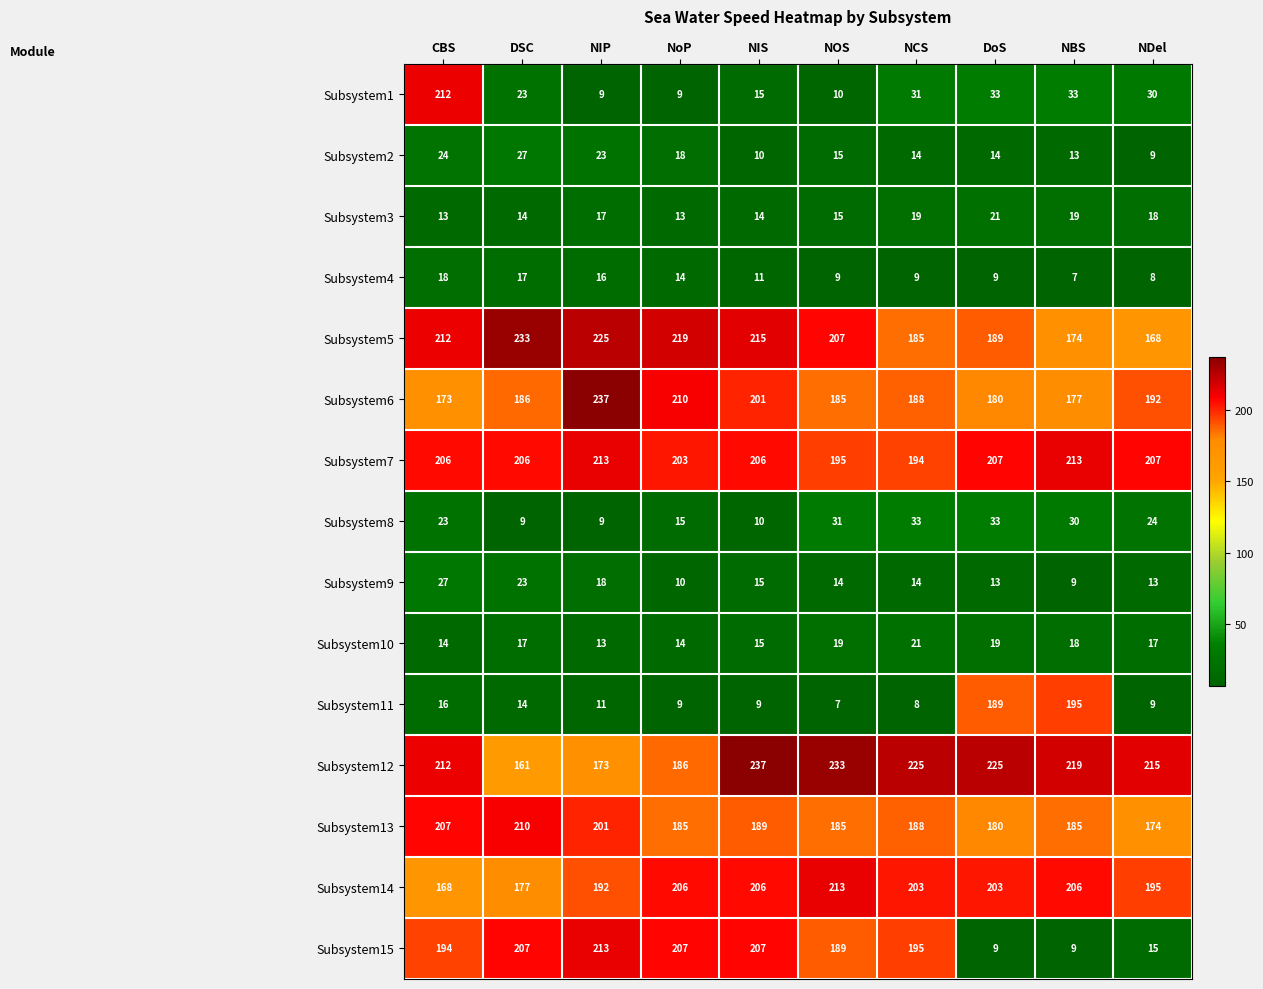

Where does the Subsystem4 series first go above 11?

CBS